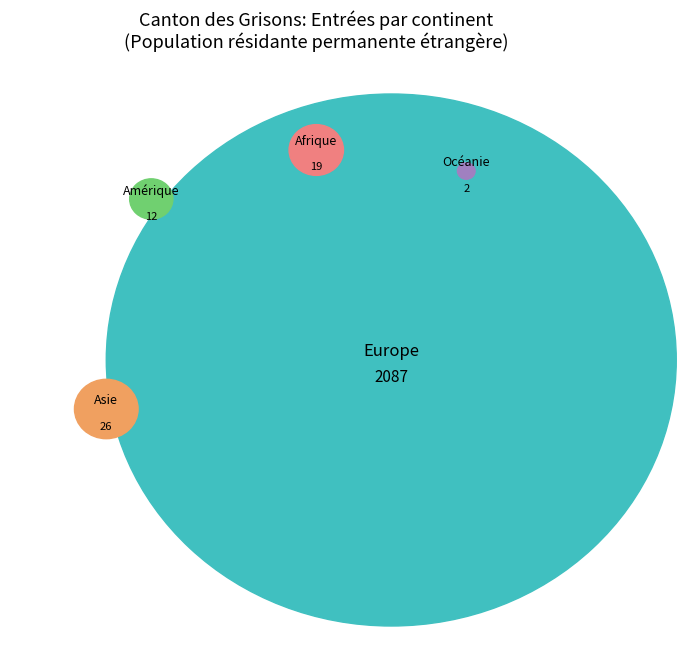

What is the largest slice in the pie chart?

Europe